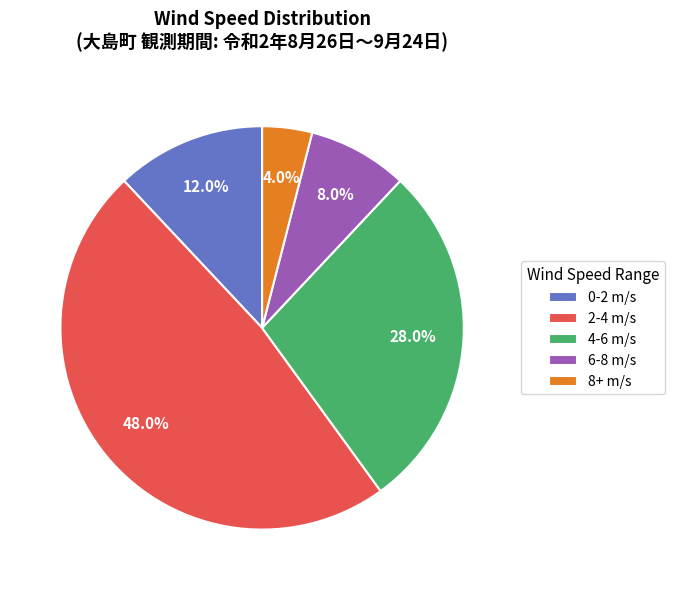

Is there a majority slice in this chart?

No